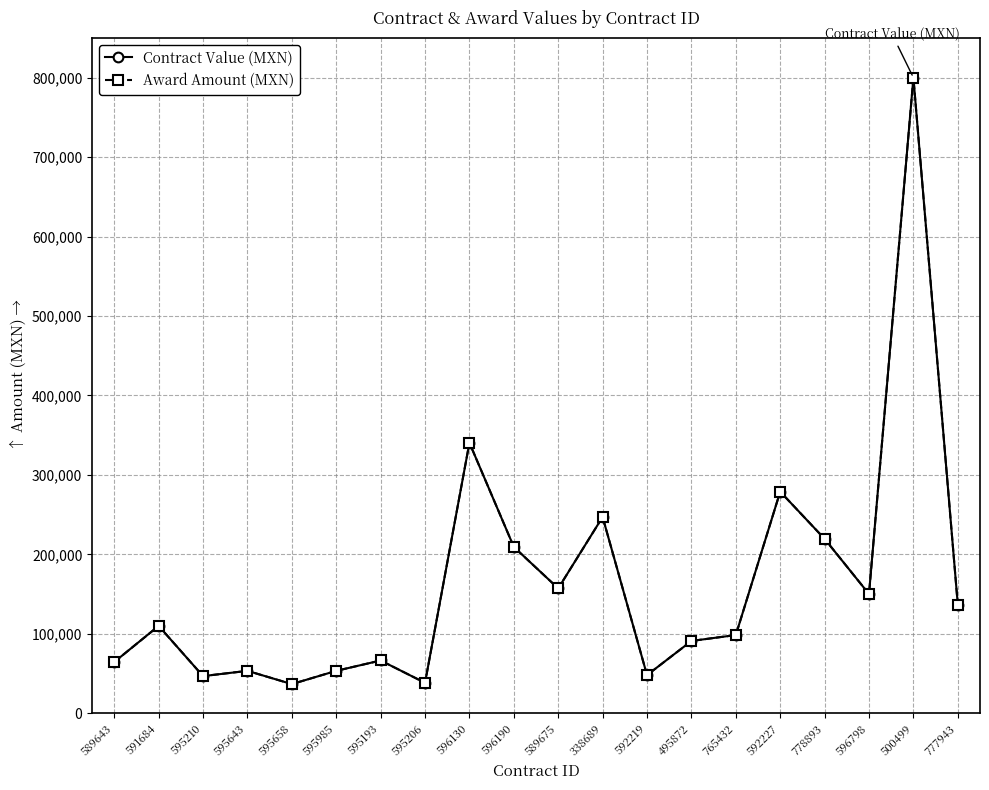

What is the label of the 11th point from the right?

596190